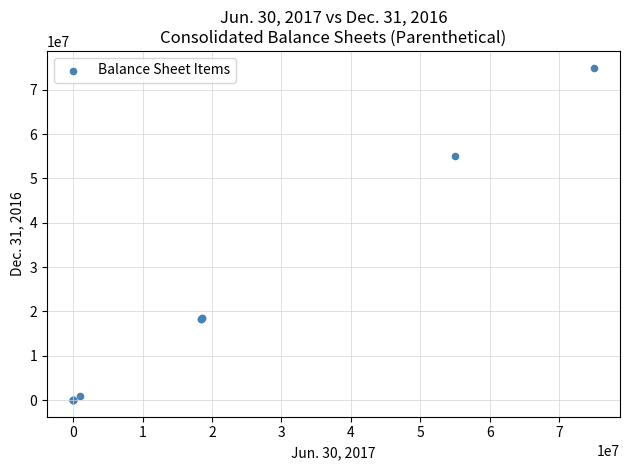

What Y value in the scatter plot is closest to 37500000?

55000000.0